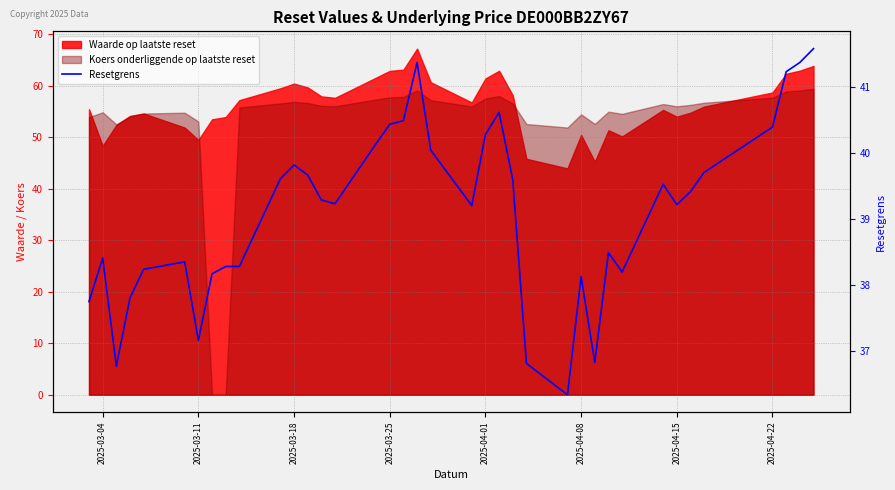

Count the number of categories in the chart.

38